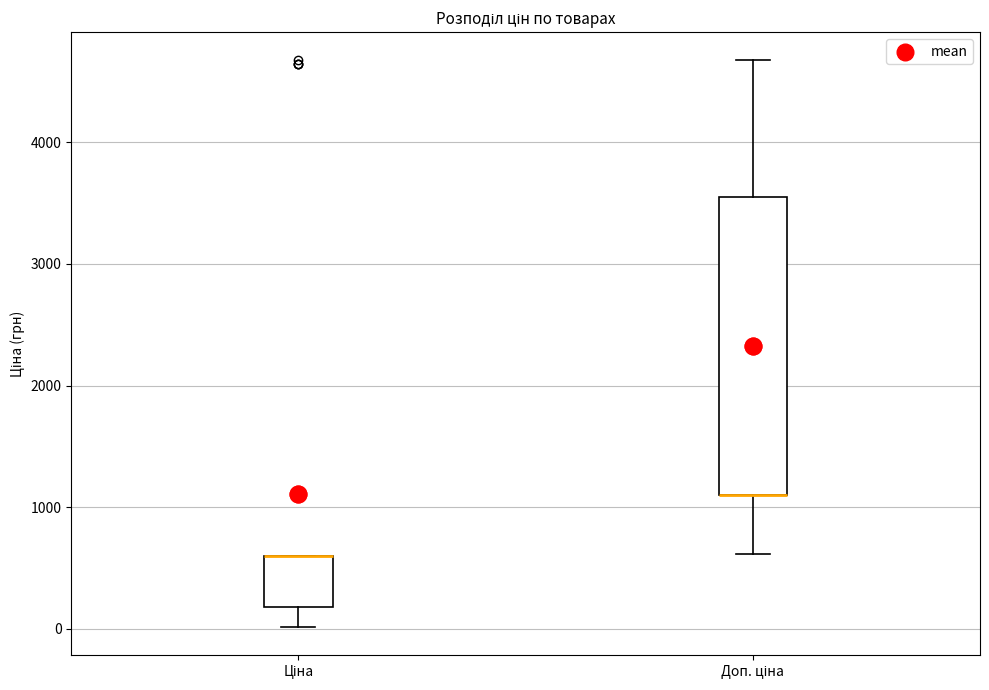

Reading left to right, read every box against the y-axis: the position of its median line, the range the box covers, and the ends of its whiskers. The values are not printed on the chart, so give them approximately, as read against the axis.

Ціна: median 600 (drawn on the box's upper edge), box 200 to 600, whiskers 0 to 600
Доп. ціна: median 1100 (drawn on the box's lower edge), box 1100 to 3600, whiskers 600 to 4700